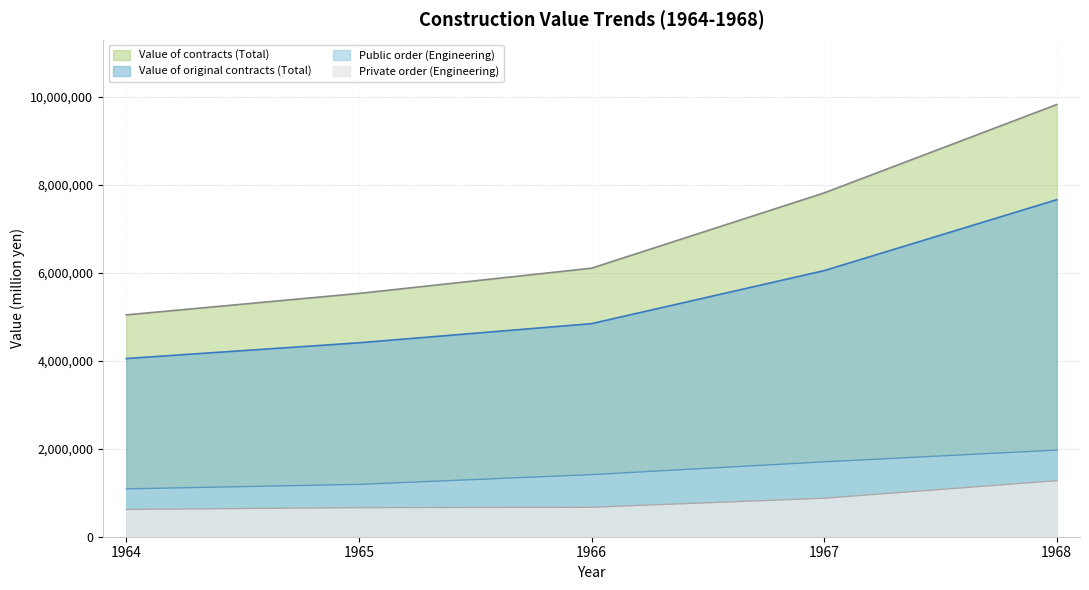

At how many categories does at least one series exceed 3037204?

5